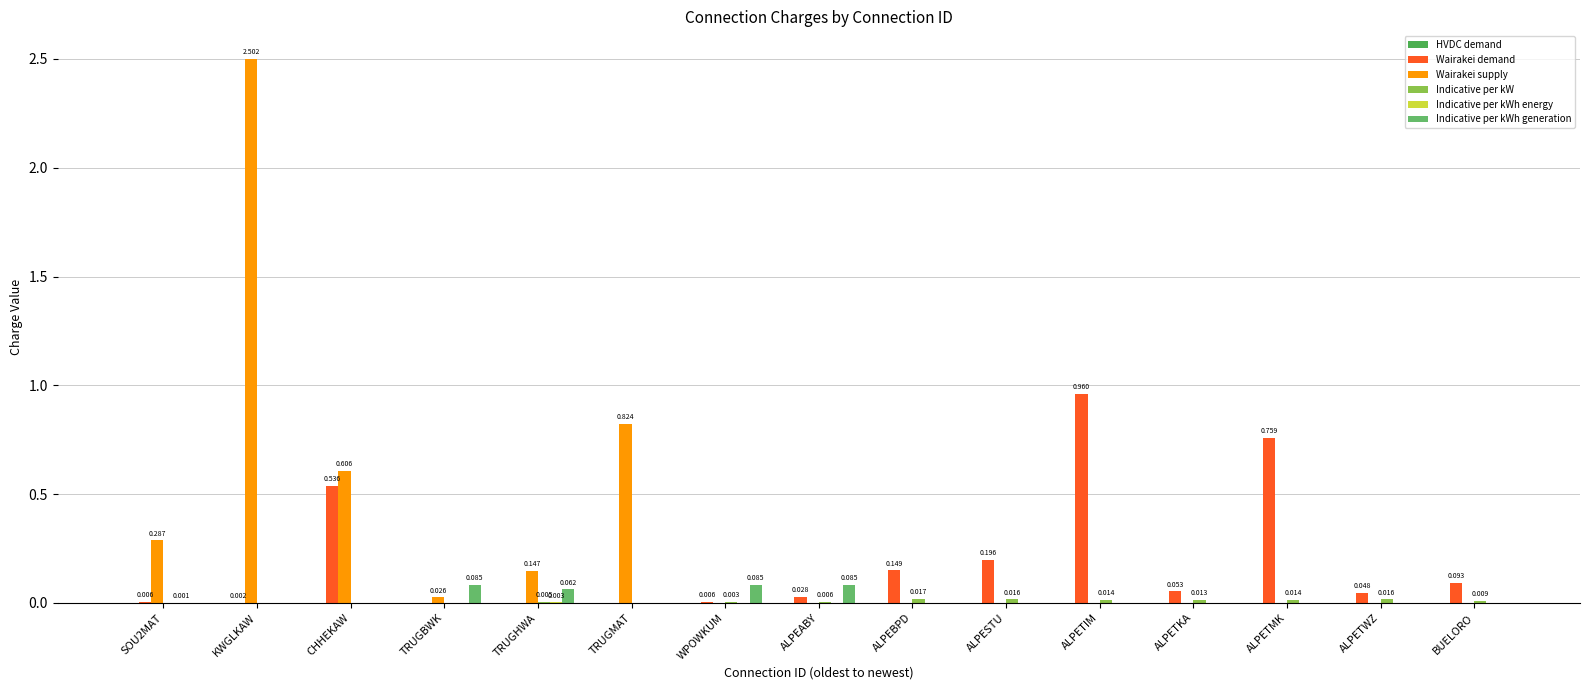

Count the number of data series in this chart.

5